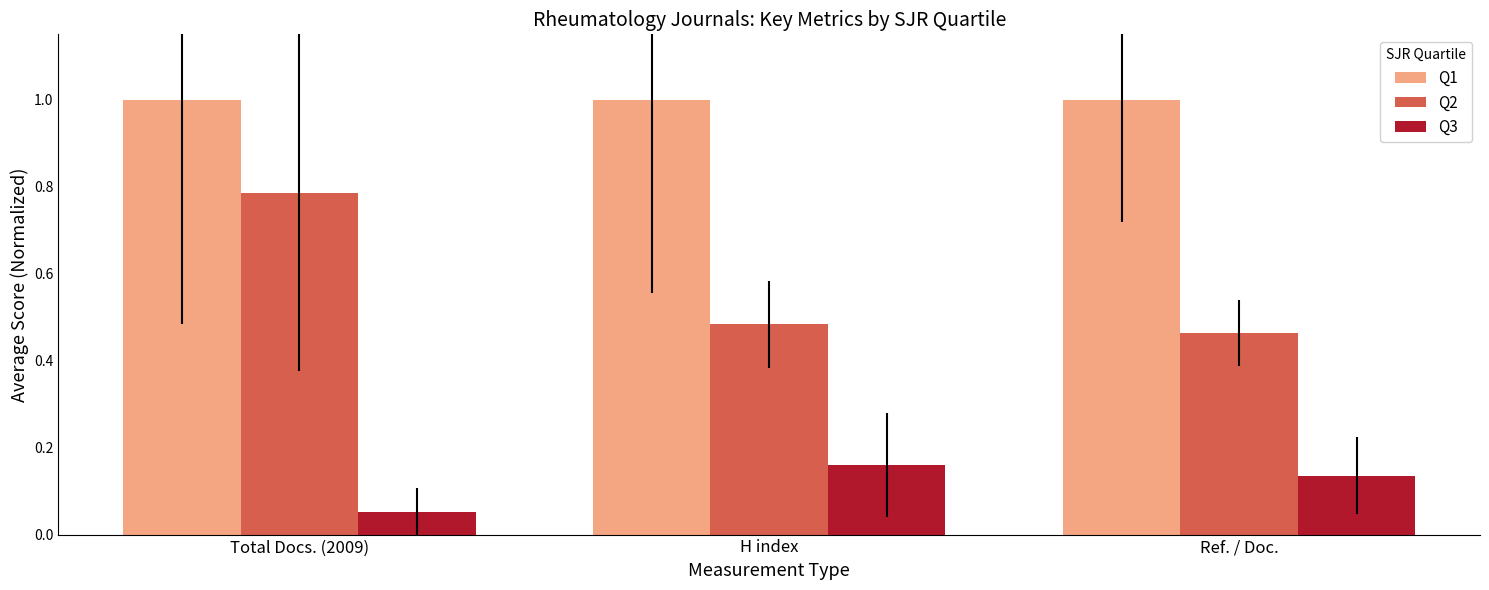

What is the value of the Q1 bar at the 3rd from the left?

1.0